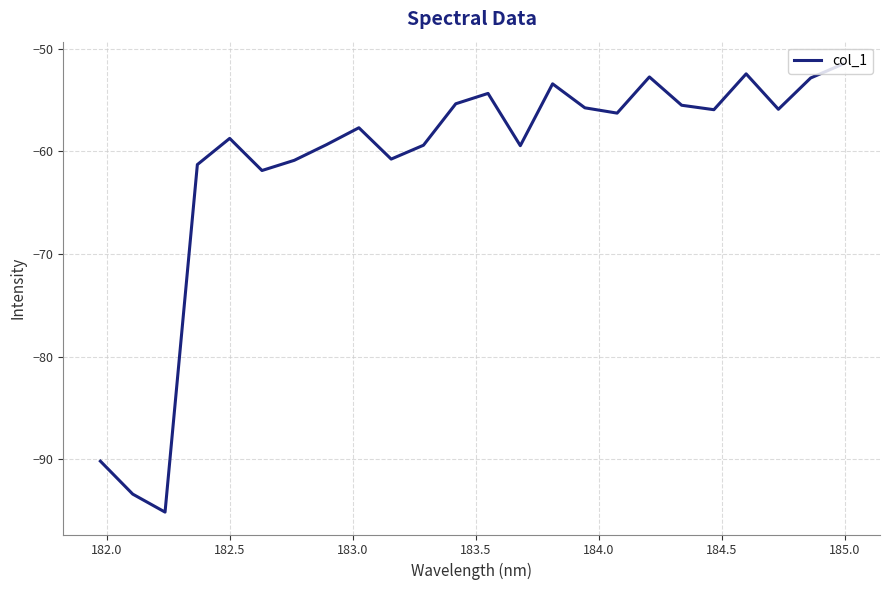

What is the minimum value shown in the chart?

-95.2